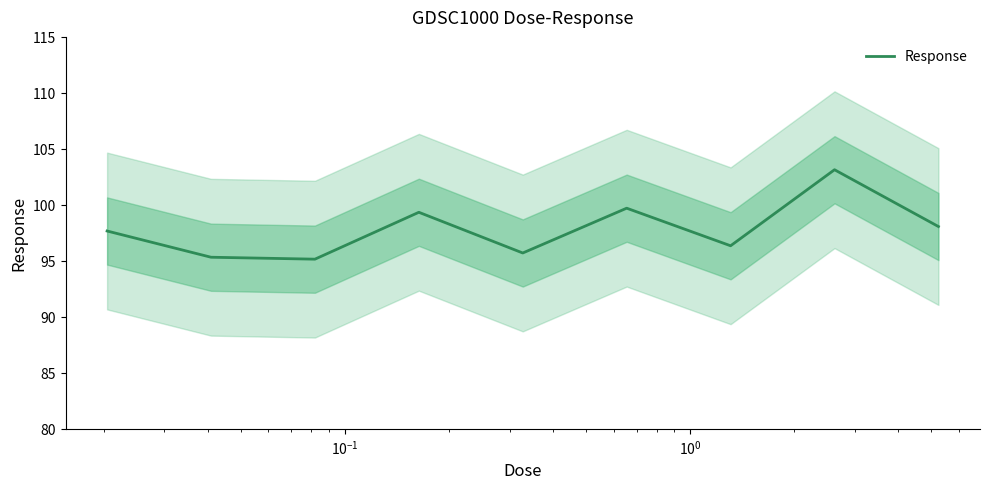

How many lines are shown in the chart?

1